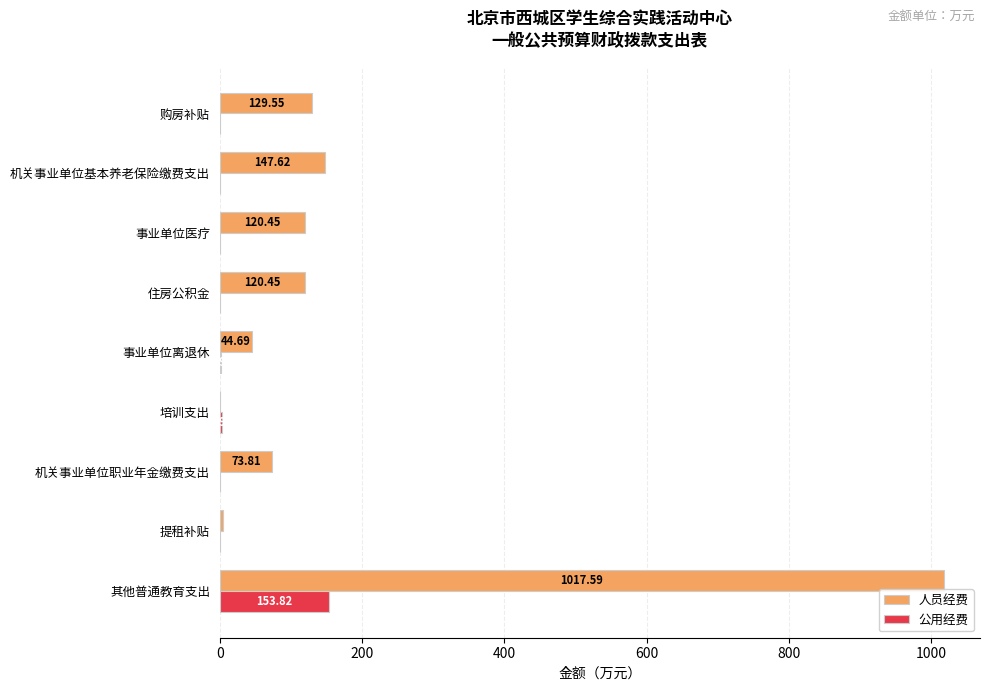

What is the sum of the 公用经费 values at 培训支出 and 事业单位医疗?

3.9